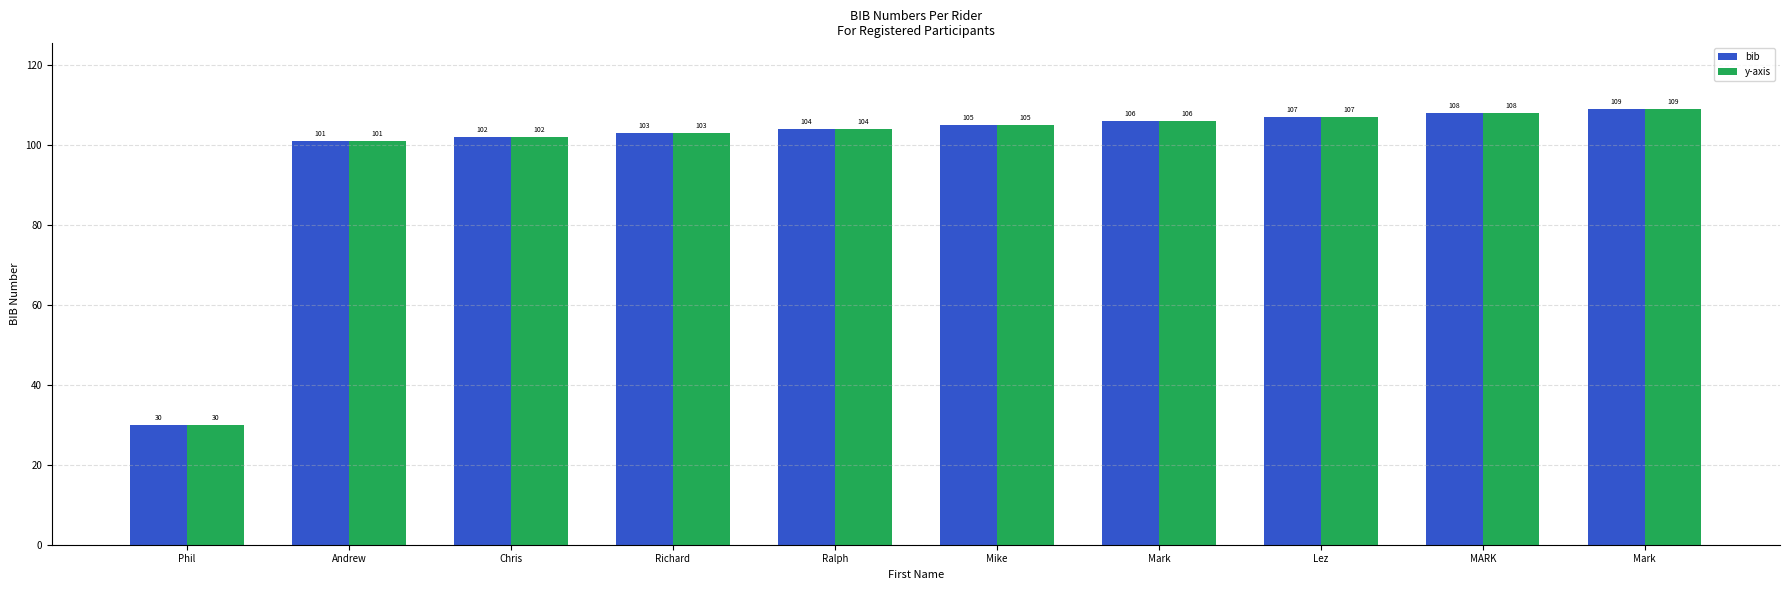

What is the difference between the maximum and minimum values in the y-axis series?

79